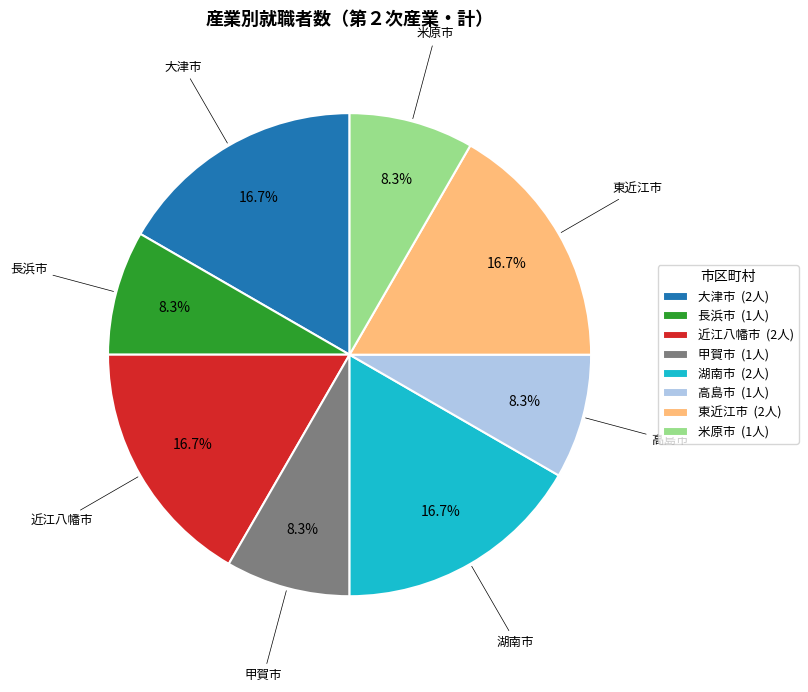

Between 高島市 (1人) and 近江八幡市 (2人), which is larger?

近江八幡市 (2人)